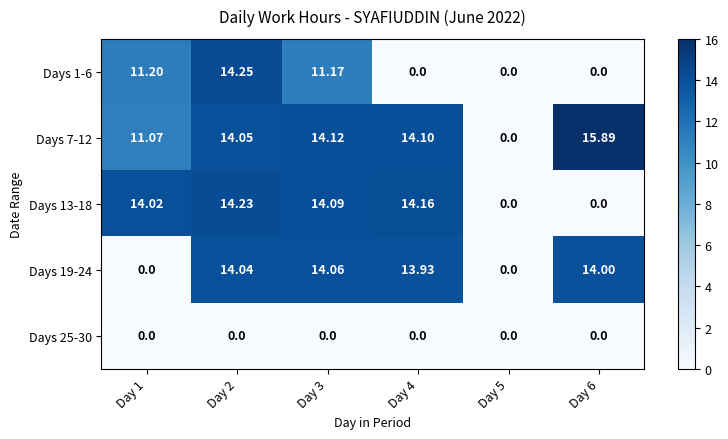

How many values in Days 1-6 are above zero?

3